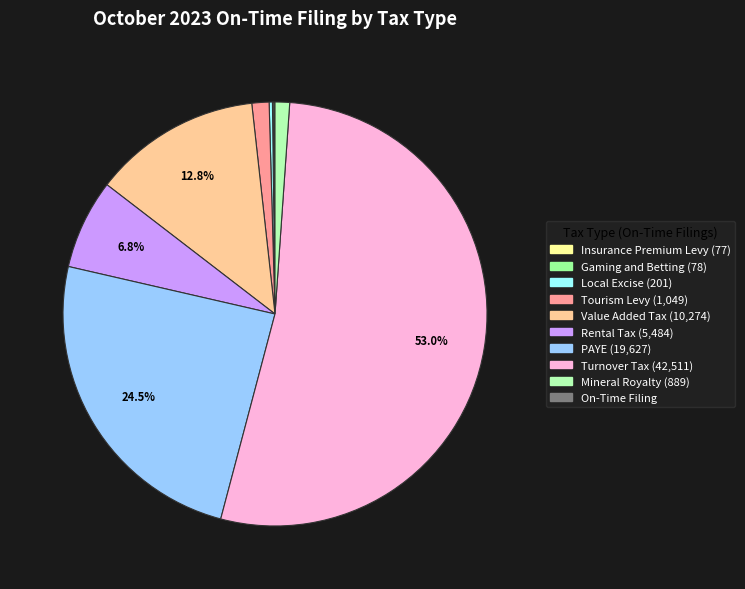

Which category has the smallest portion of the pie?

Insurance Premium Levy